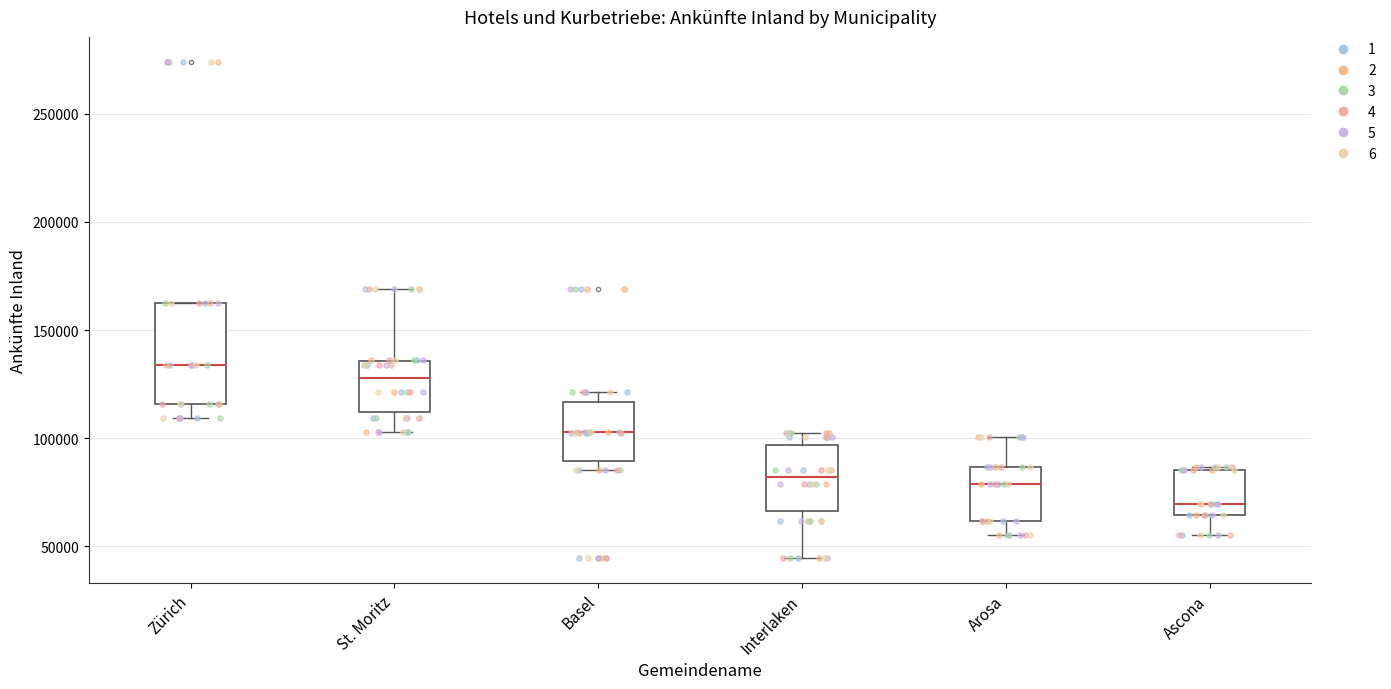

Which box has the lowest median line?

Ascona